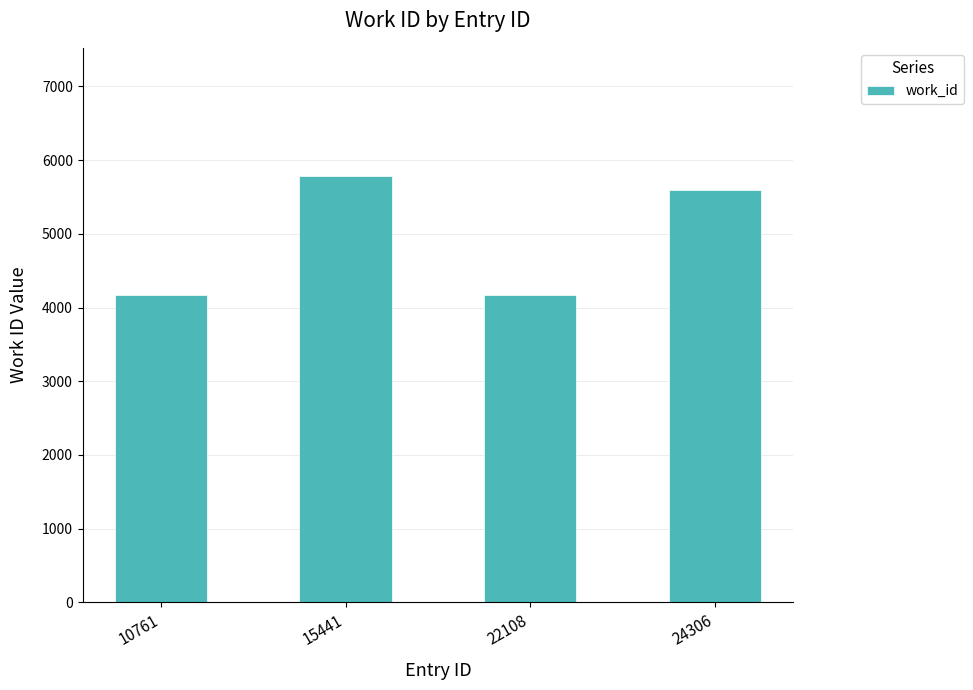

Reading right to left, list all the values displayed in this chart.

24306=5598	22108=4167	15441=5787	10761=4167